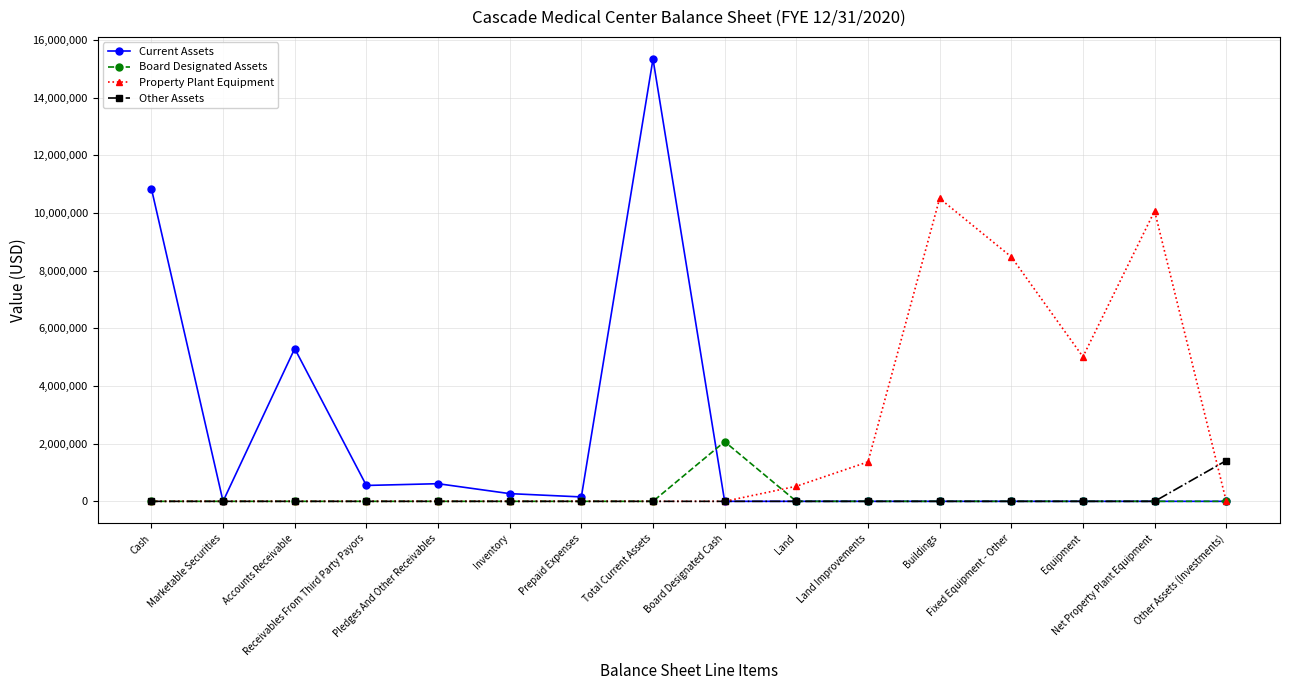

The value of Current Assets at Equipment is 8726672. True or false?

False